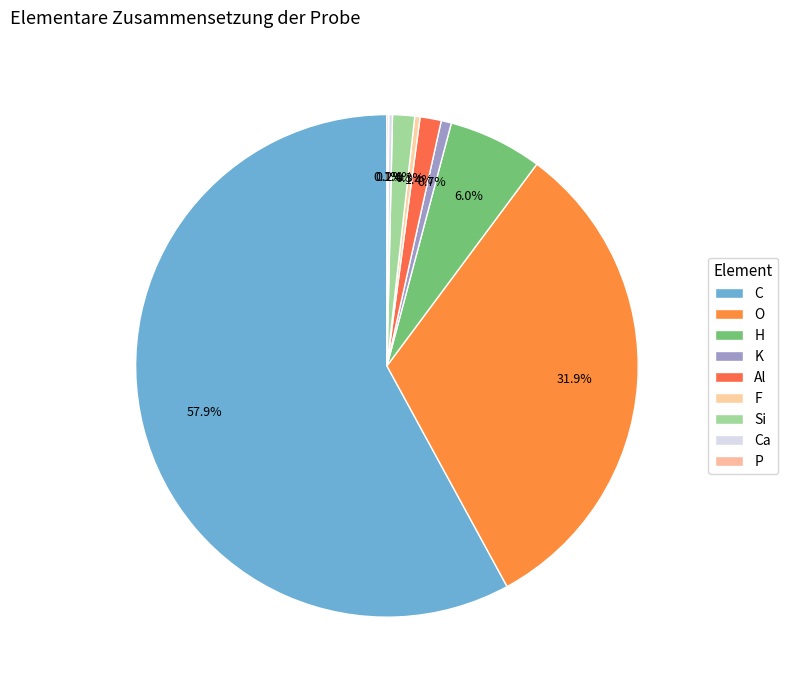

What is the change in value from Al to Ca?

-0.2